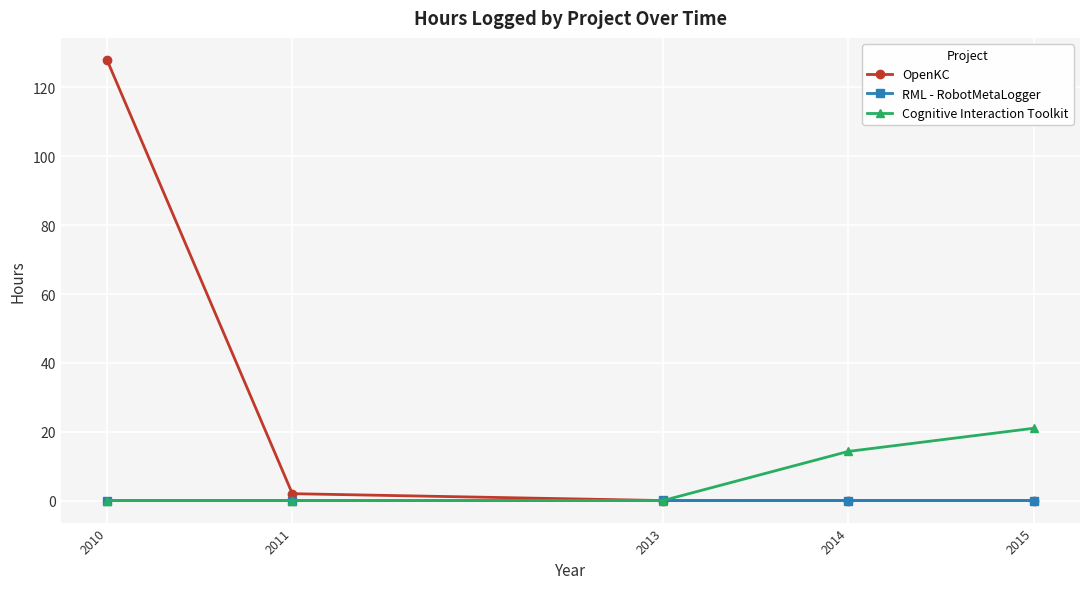

How many categories are shown in the chart?

5